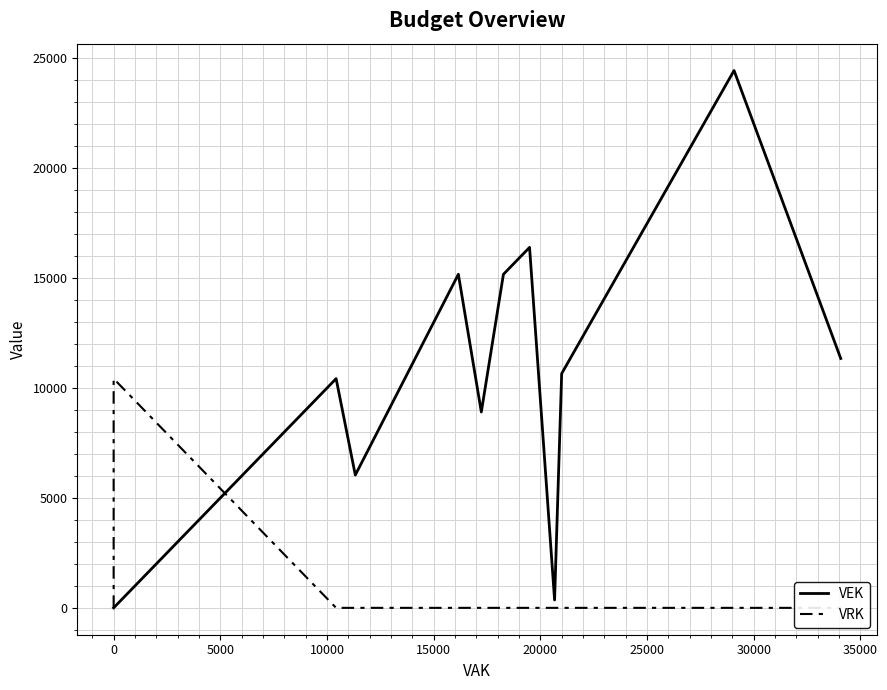

Which series has the largest range (max minus min)?

VEK